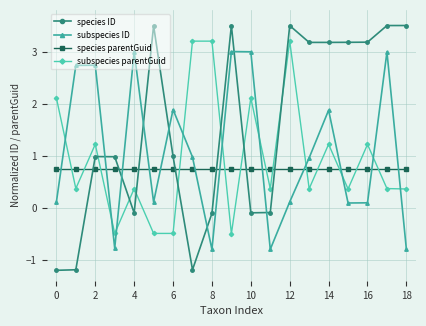

List the series in order of their overall mean, lowest first.

species parentGuid, subspecies parentGuid, subspecies ID, species ID